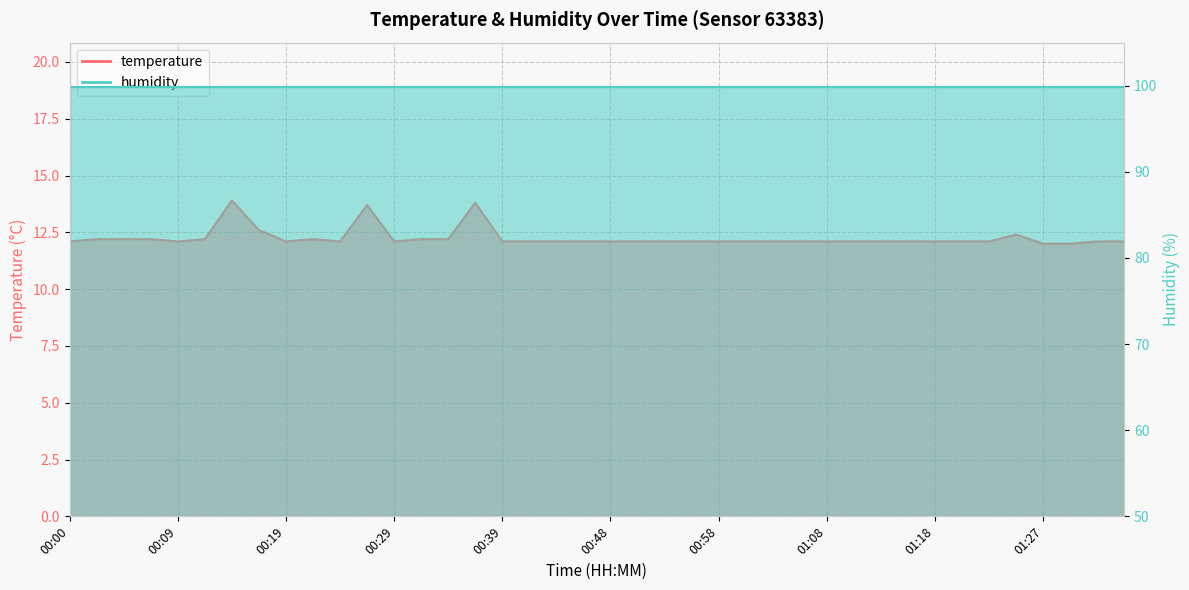

What is the minimum value shown in the chart?

12.0